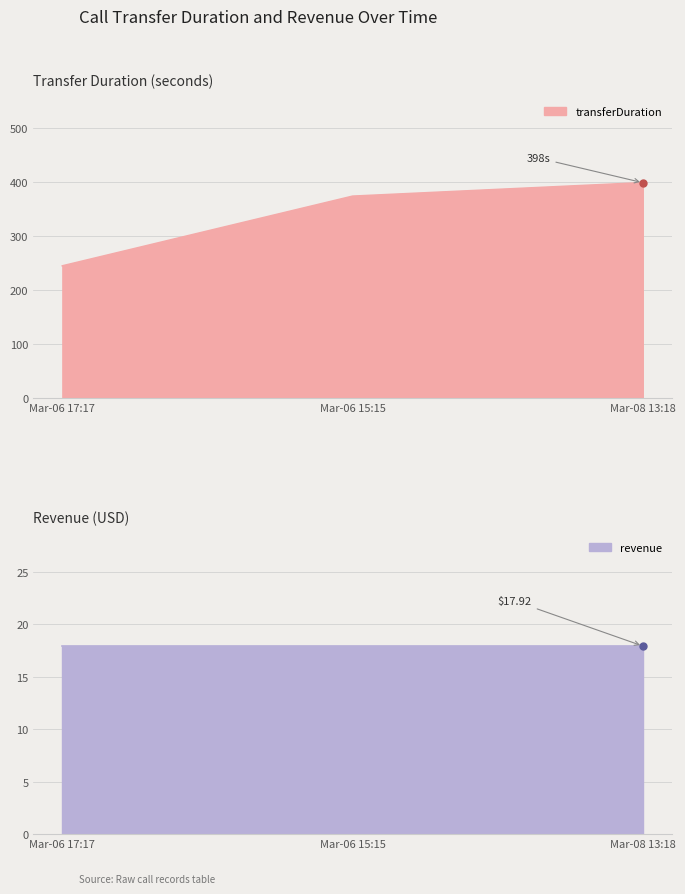

The value of revenue at 2024-03-06 15:15:51 is 11.1. True or false?

False